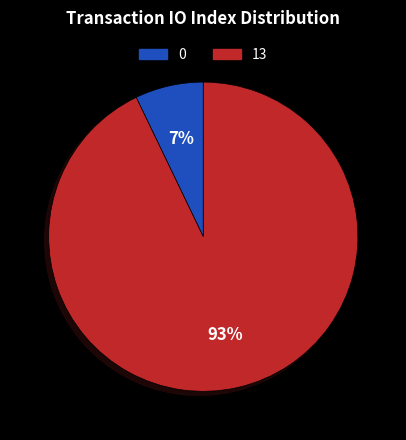

Does any single category account for the majority?

Yes